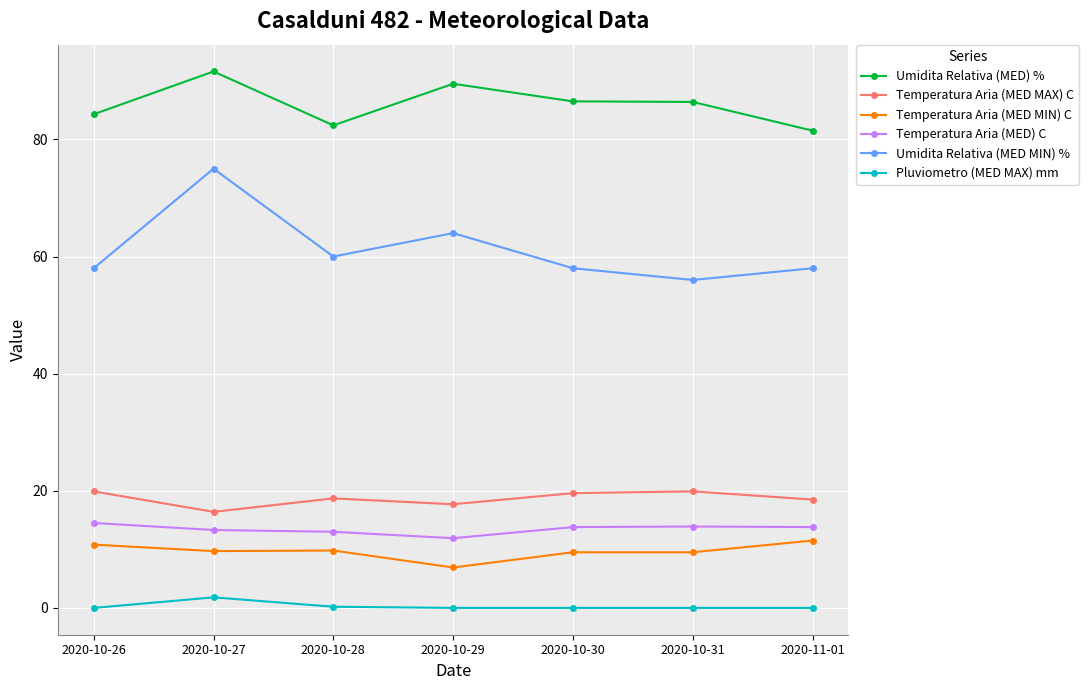

Rank the series by their maximum value, from highest to lowest.

Umidita Relativa (MED) %, Umidita Relativa (MED MIN) %, Temperatura Aria (MED MAX) C, Temperatura Aria (MED) C, Temperatura Aria (MED MIN) C, Pluviometro (MED MAX) mm